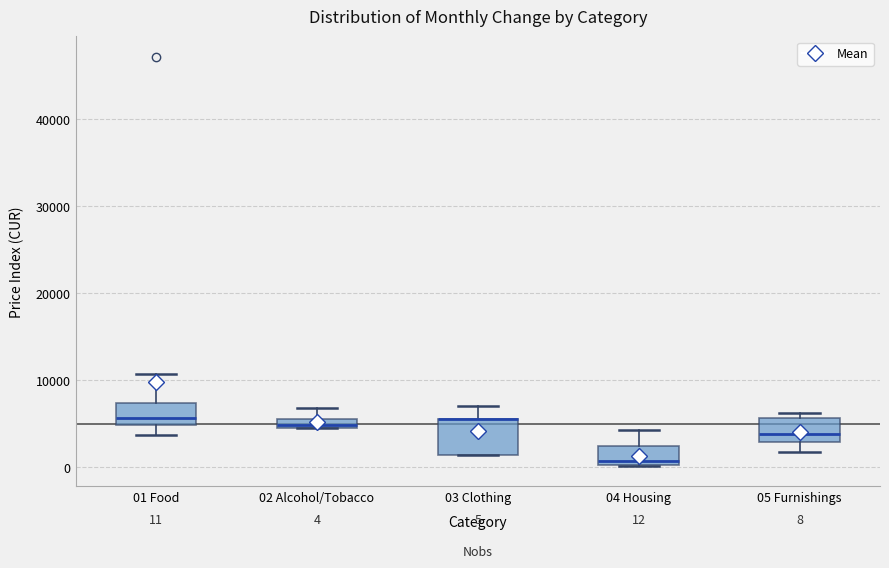

Which box is the tallest, from its lower edge to its upper edge?

03 Clothing